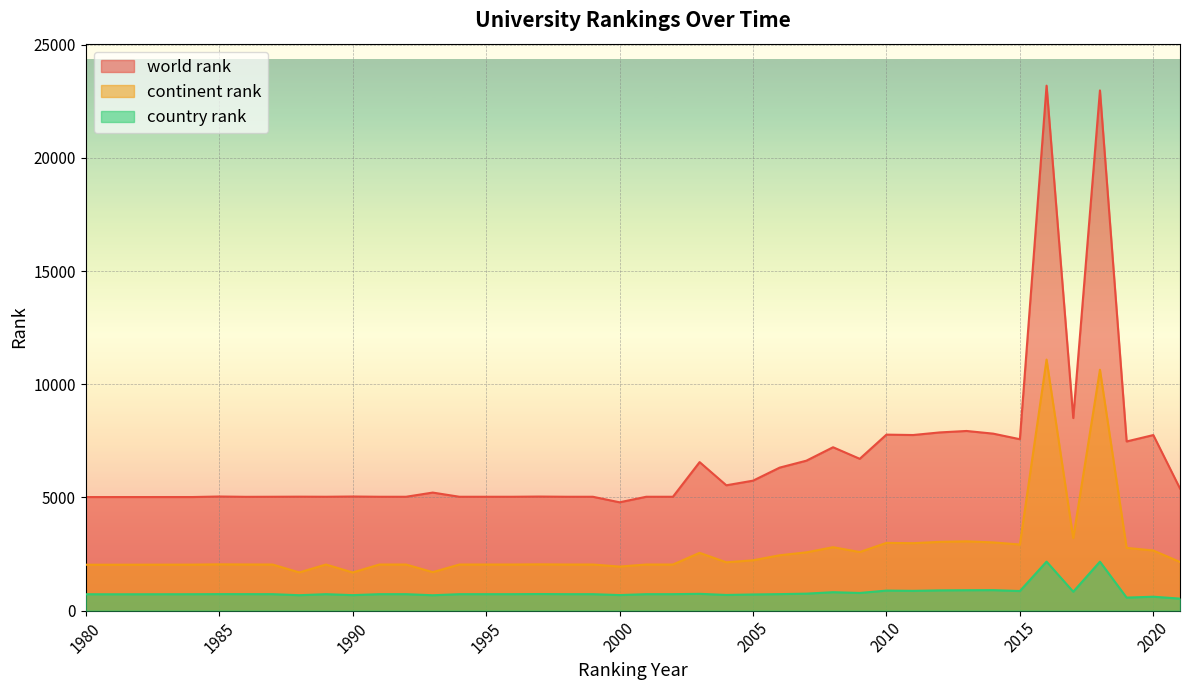

The value of world rank at 1981 is 8409. True or false?

False